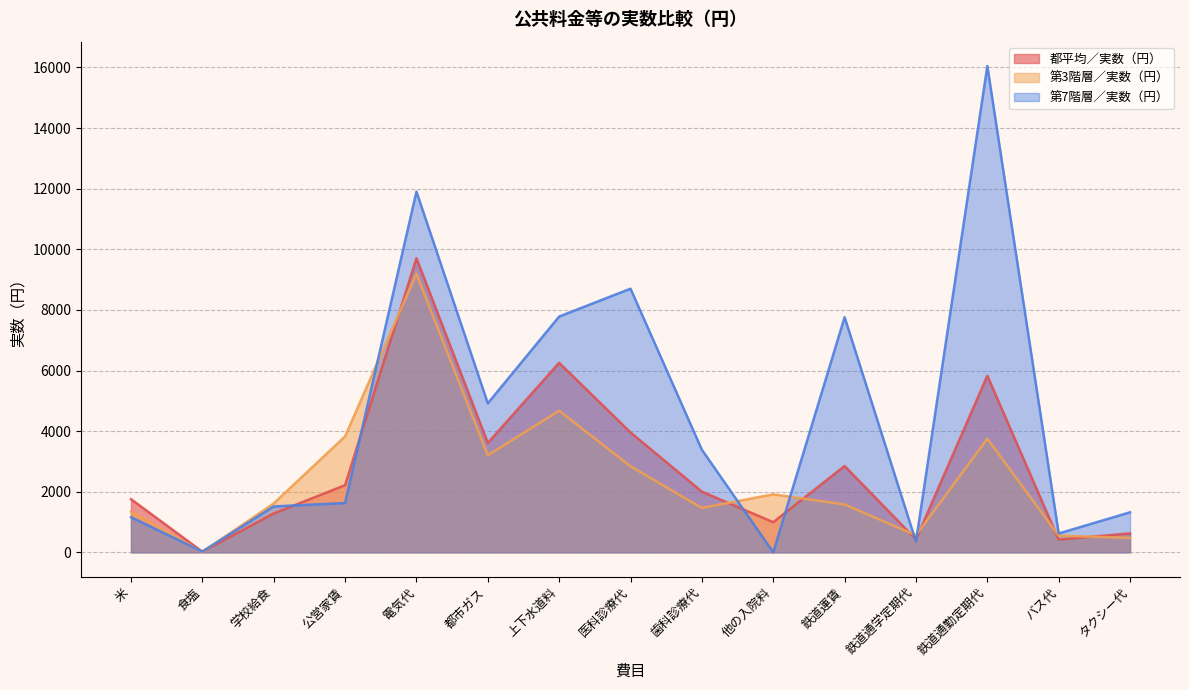

What is the sum of the 都平均／実数（円） values at 上下水道料 and 他の入院料?

7247